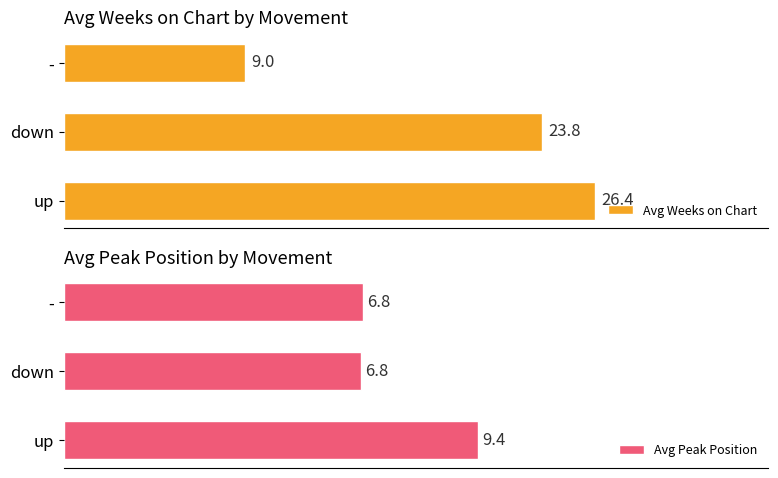

At which label is Avg Weeks on Chart closest to 17?

down